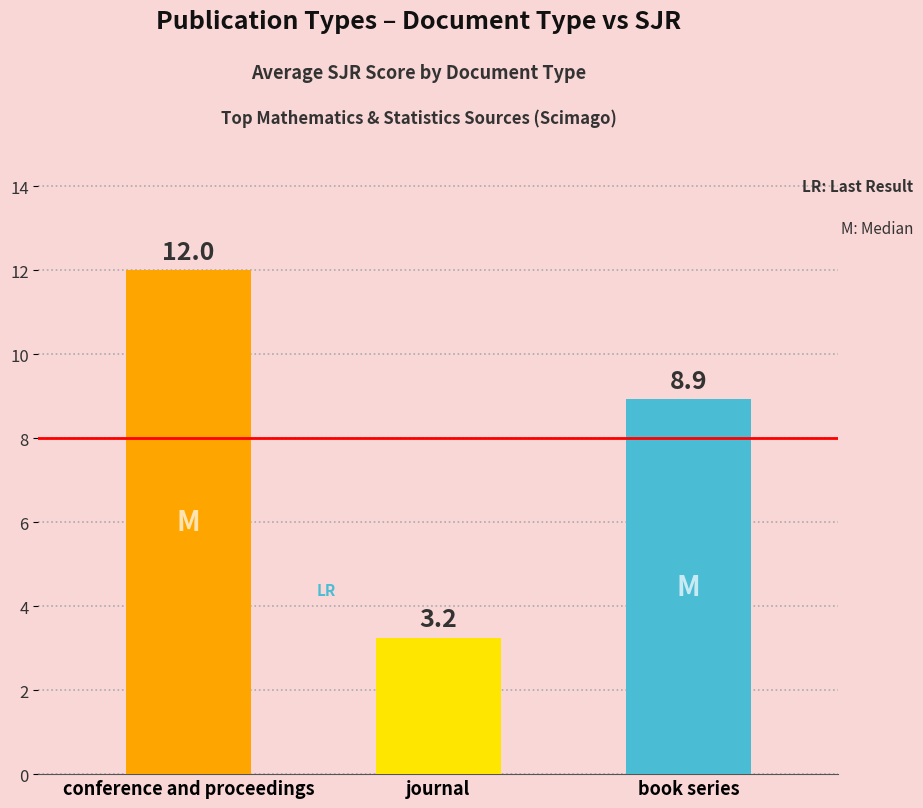

What is the average value?

8.1